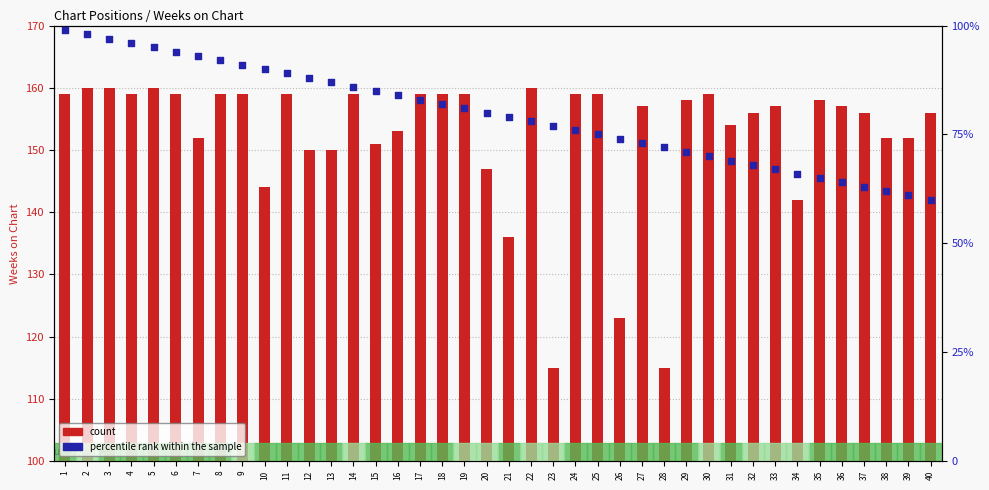

Which series reaches the maximum Y coordinate?

count